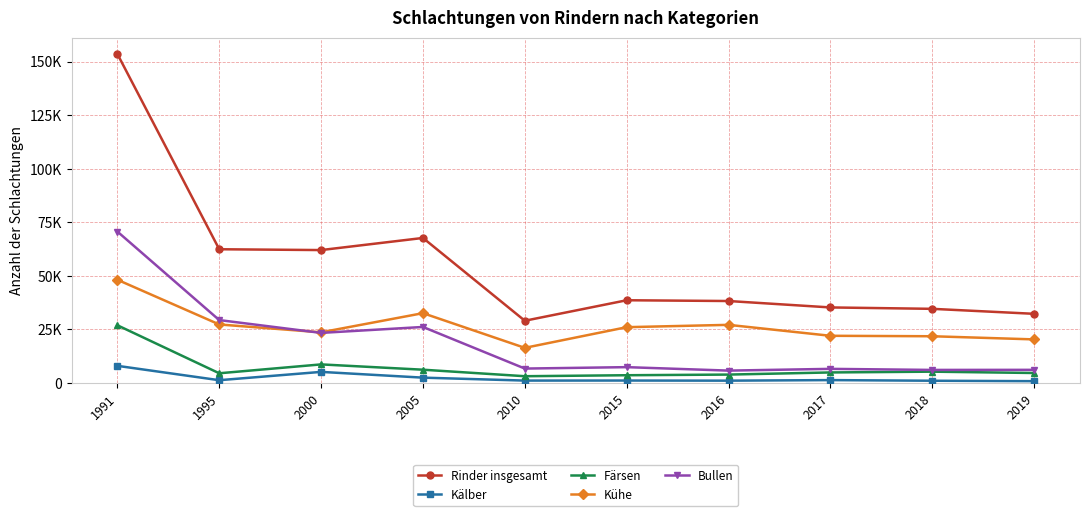

List the labels in order of Kälber value, largest first.

1991, 2000, 2005, 2017, 1995, 2015, 2010, 2016, 2018, 2019